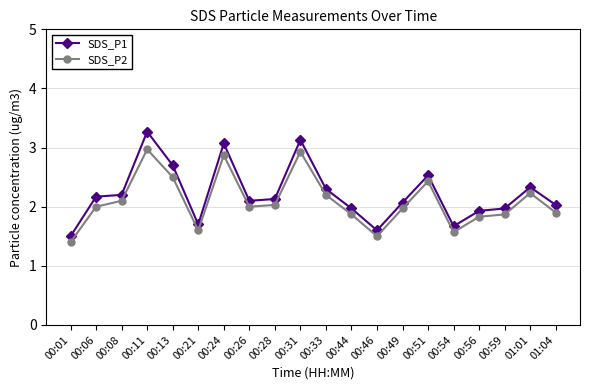

Reading right to left, transcribe all the data shown in this chart.

SDS_P1: 01:04=2.0	01:01=2.3	00:59=2.0	00:56=1.9	00:54=1.7	00:51=2.5	00:49=2.1	00:46=1.6	00:44=2.0	00:33=2.3	00:31=3.1	00:28=2.1	00:26=2.1	00:24=3.1	00:21=1.7	00:13=2.7	00:11=3.3	00:08=2.2	00:06=2.2	00:01=1.5
SDS_P2: 01:04=1.9	01:01=2.2	00:59=1.9	00:56=1.8	00:54=1.6	00:51=2.4	00:49=2.0	00:46=1.5	00:44=1.9	00:33=2.2	00:31=2.9	00:28=2.0	00:26=2.0	00:24=2.9	00:21=1.6	00:13=2.5	00:11=3.0	00:08=2.1	00:06=2.0	00:01=1.4